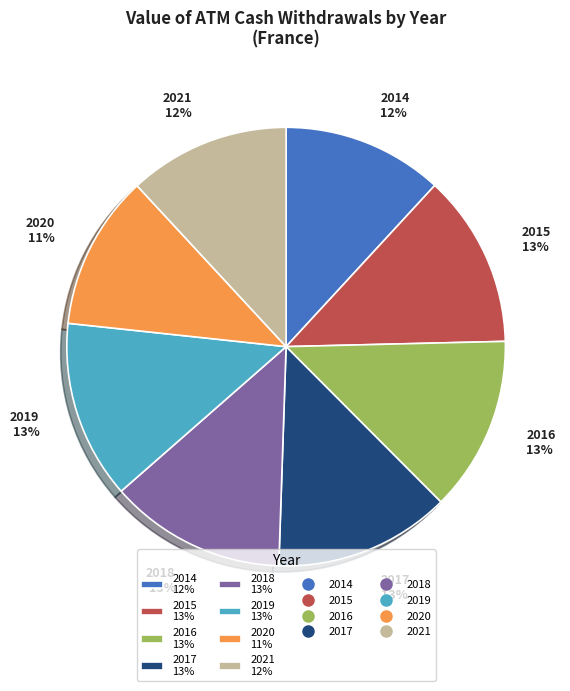

To the nearest percent, what is the difference between the largest and smallest slice percentages?

2%